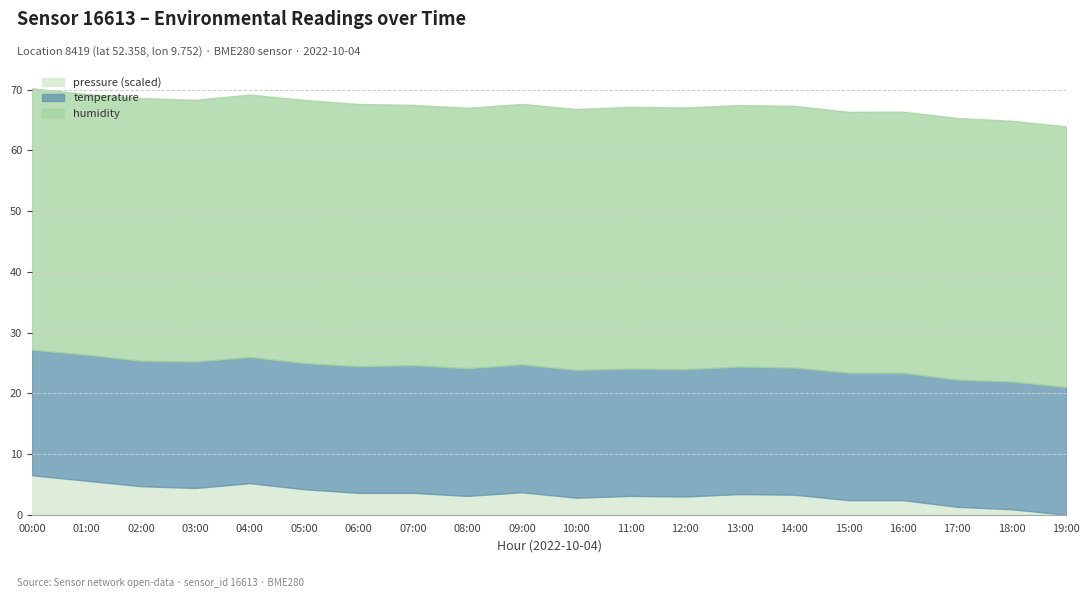

The value of temperature at 03:00 is 21.1. True or false?

True